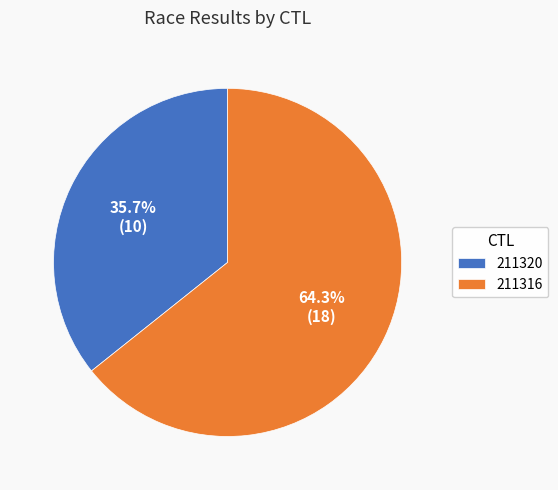

Which category has the biggest portion of the pie?

211316